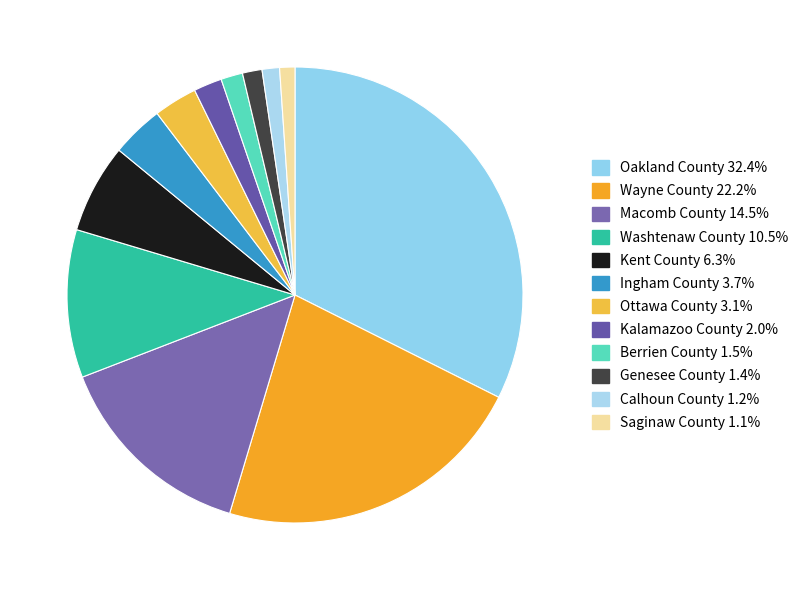

To the nearest percent, what percentage of the pie is Berrien County?

2%